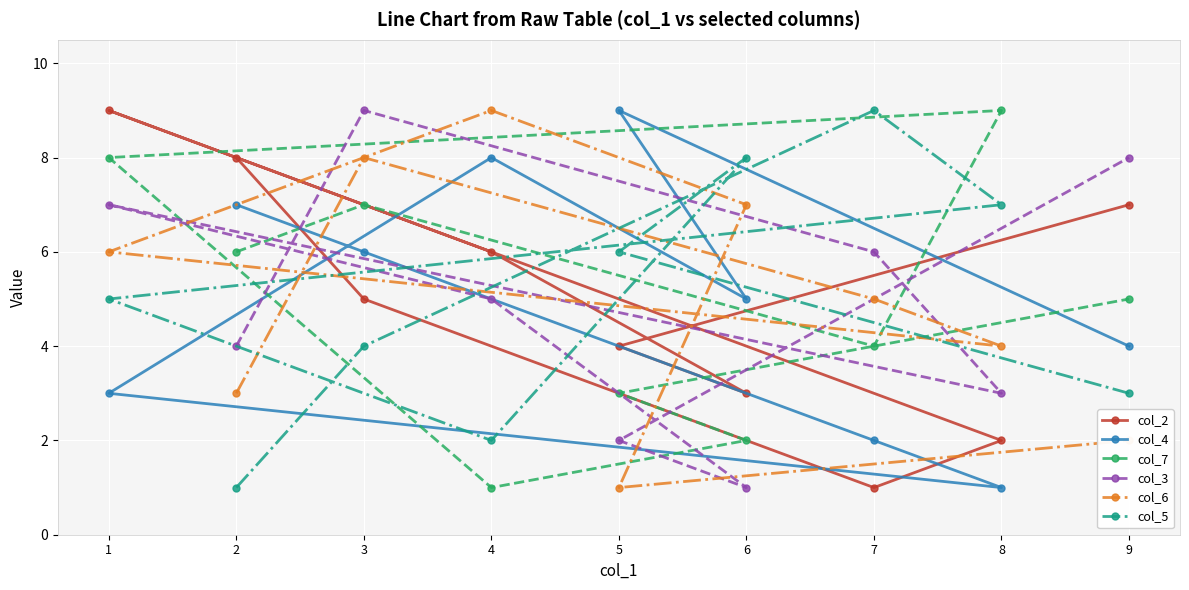

At which category is the sum across all series the highest?

3